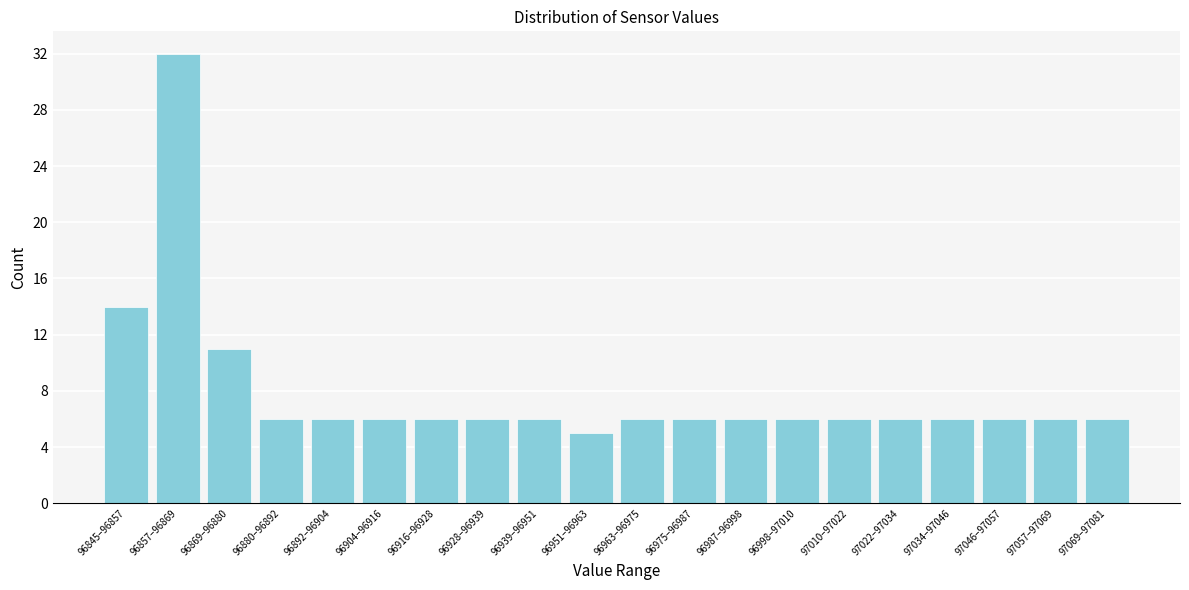

Reading left to right, transcribe all the data shown in this chart.

14	32	11	6	6	6	6	6	6	5	6	6	6	6	6	6	6	6	6	6